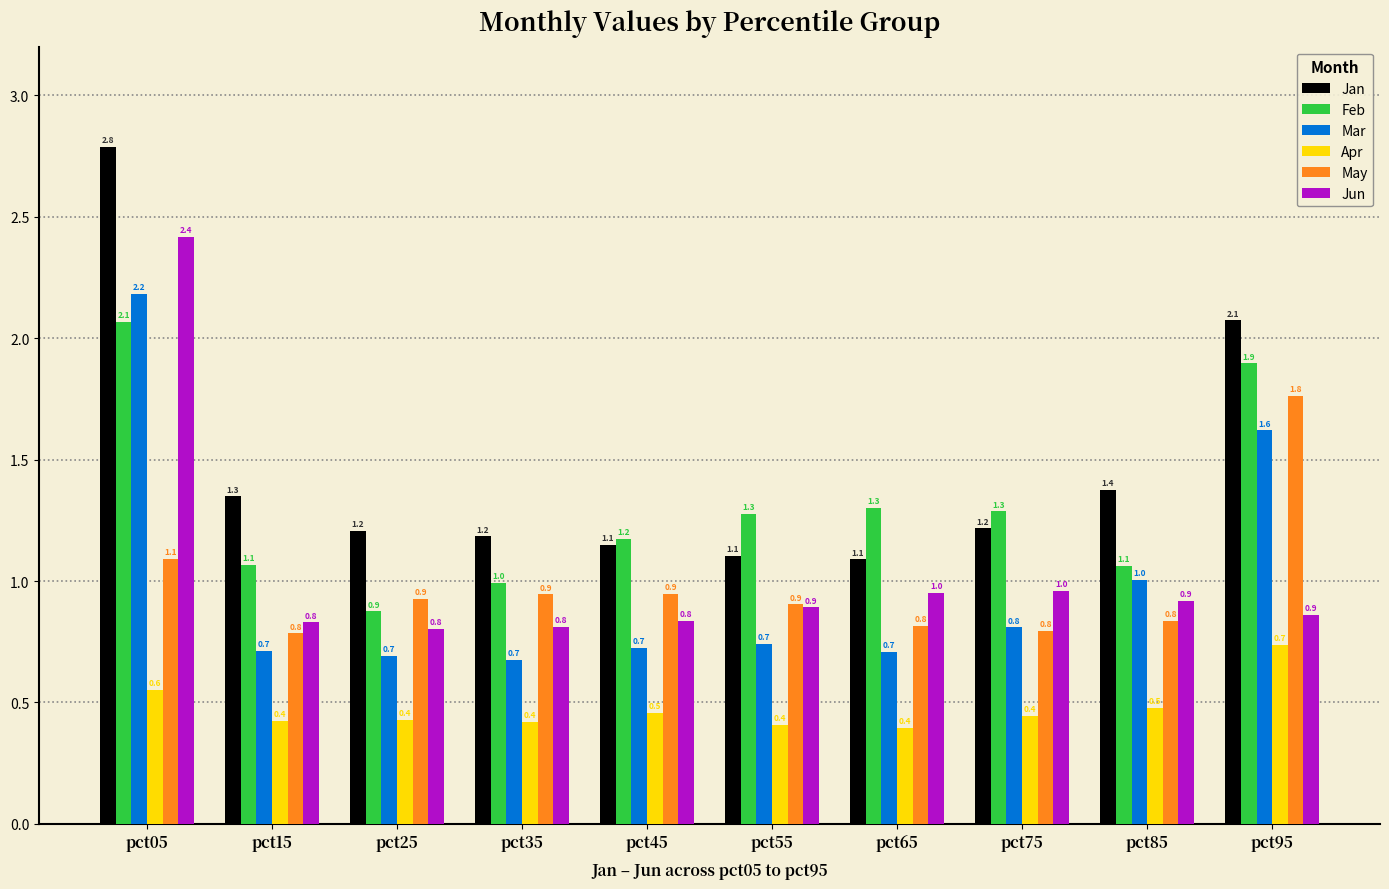

Reading left to right, list all the values displayed in this chart.

Jan: 2.8	1.3	1.2	1.2	1.1	1.1	1.1	1.2	1.4	2.1
Feb: 2.1	1.1	0.9	1.0	1.2	1.3	1.3	1.3	1.1	1.9
Mar: 2.2	0.7	0.7	0.7	0.7	0.7	0.7	0.8	1.0	1.6
Apr: 0.6	0.4	0.4	0.4	0.5	0.4	0.4	0.4	0.5	0.7
May: 1.1	0.8	0.9	0.9	0.9	0.9	0.8	0.8	0.8	1.8
Jun: 2.4	0.8	0.8	0.8	0.8	0.9	1.0	1.0	0.9	0.9